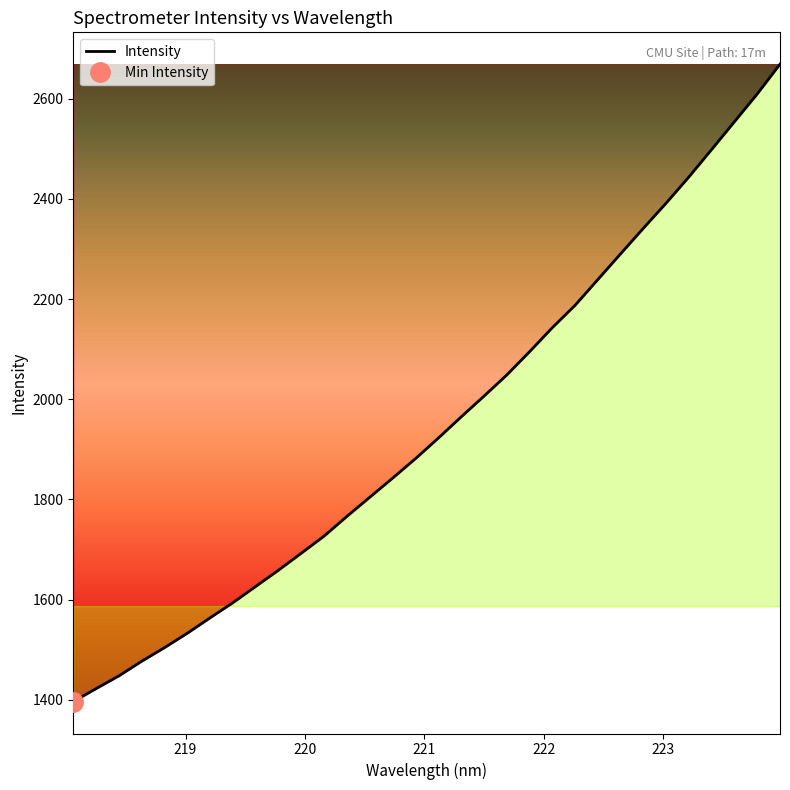

What is the minimum value for Intensity?

1396.3